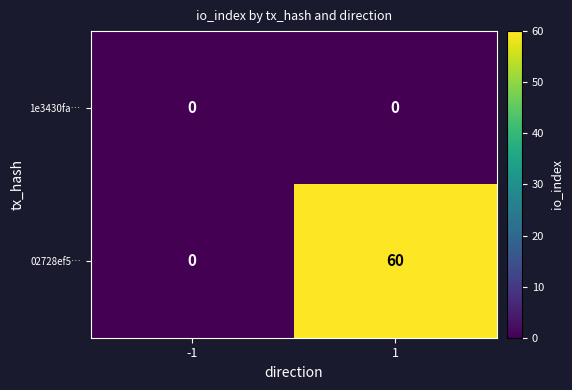

Rank the series by their maximum value, from lowest to highest.

1e3430fa…, 02728ef5…